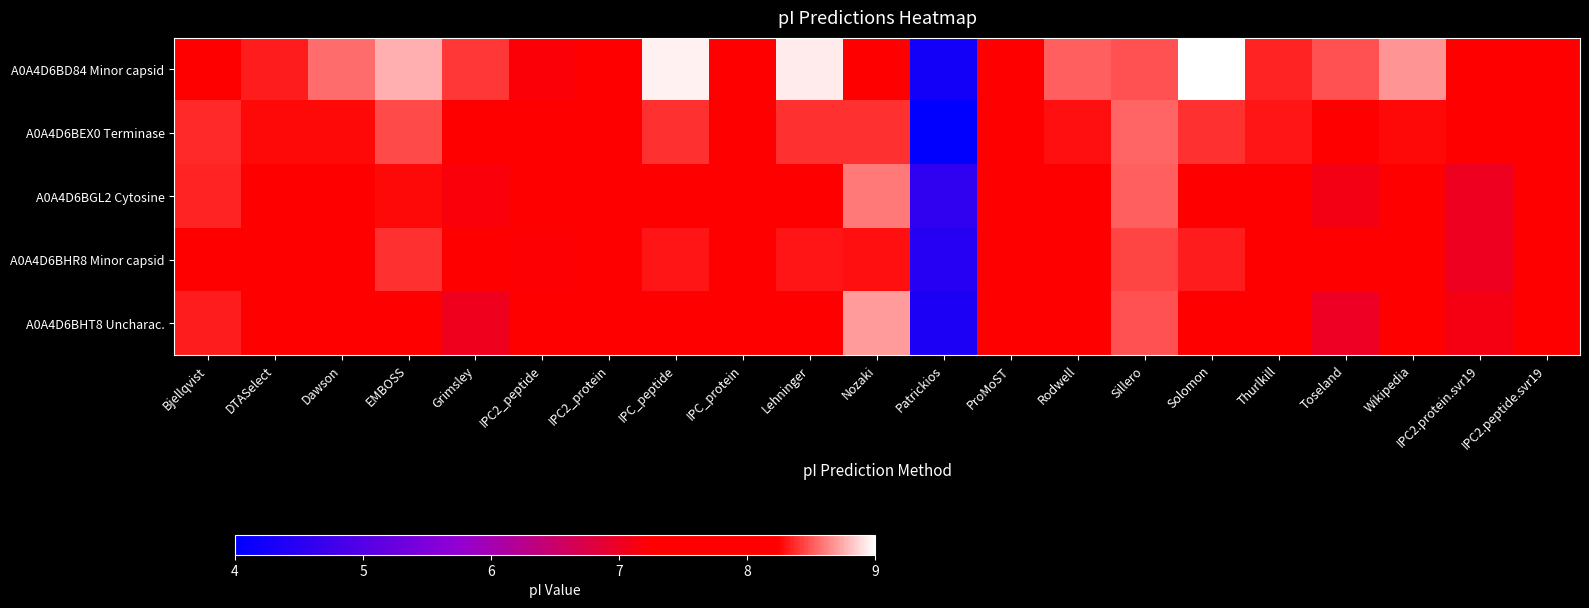

Which series has the widest spread of values?

A0A4D6BD84 Minor capsid